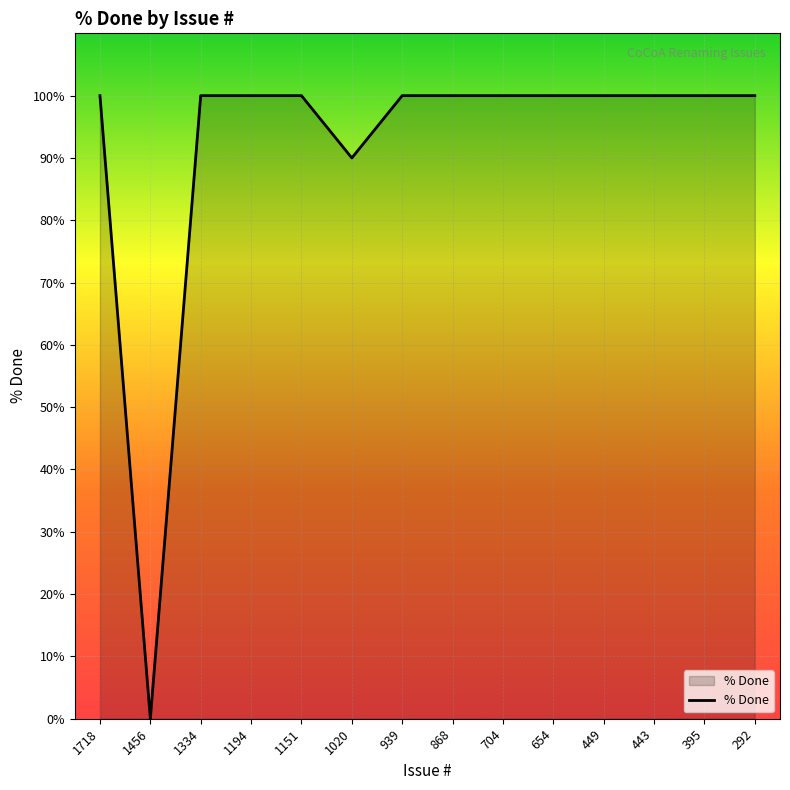

Count the number of categories in the chart.

14